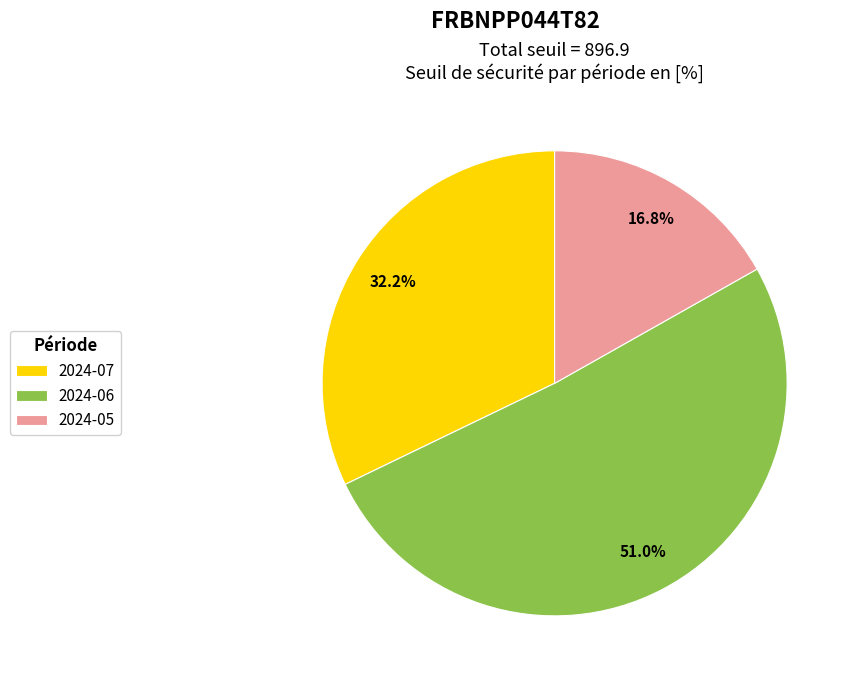

What is the ratio of the value at 2024-05 to the value at 2024-07?

0.5